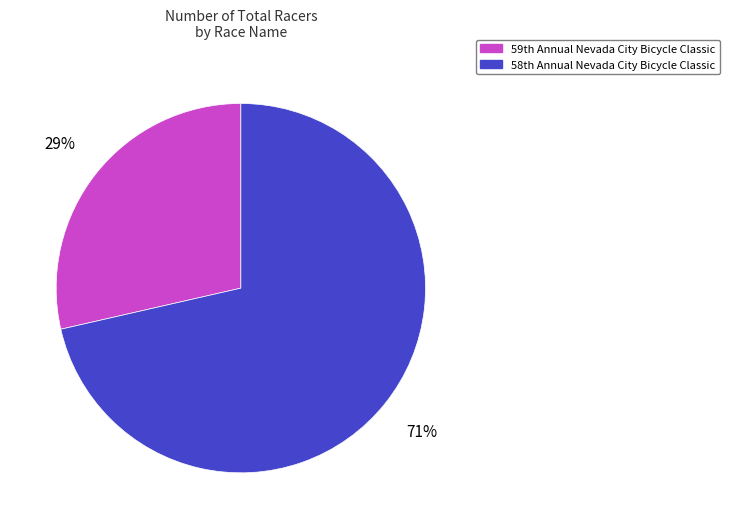

Which slice is the smallest?

59th Annual Nevada City Bicycle Classic